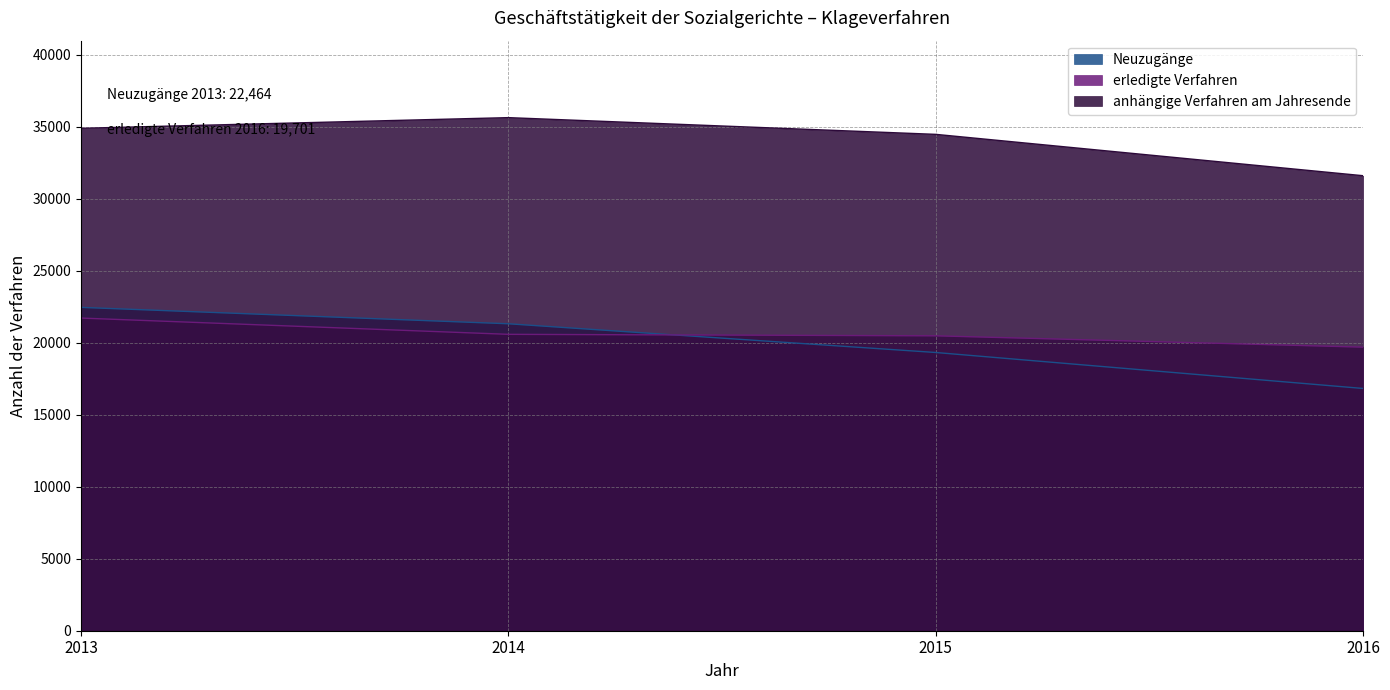

True or false: erledigte Verfahren has a value of 20488 at 2015.

True